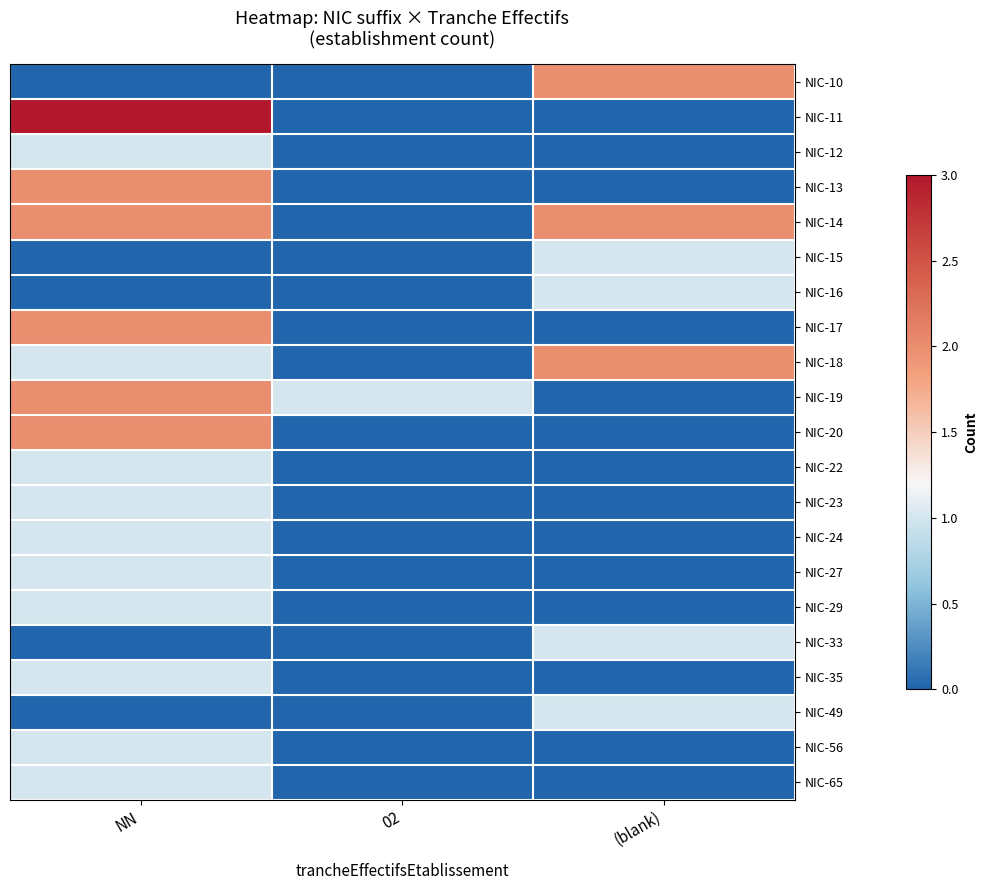

Which has a higher value, (blank) or NN?

(blank)